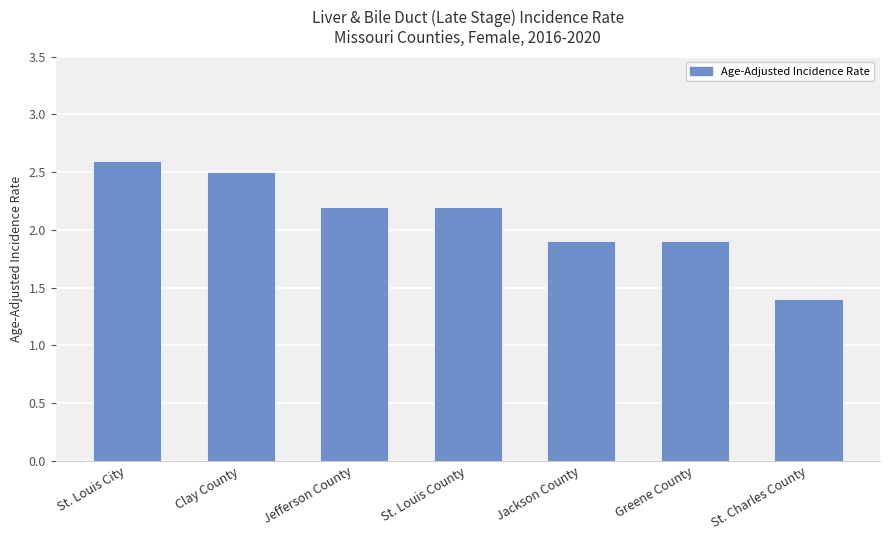

How many series are shown in this chart?

1